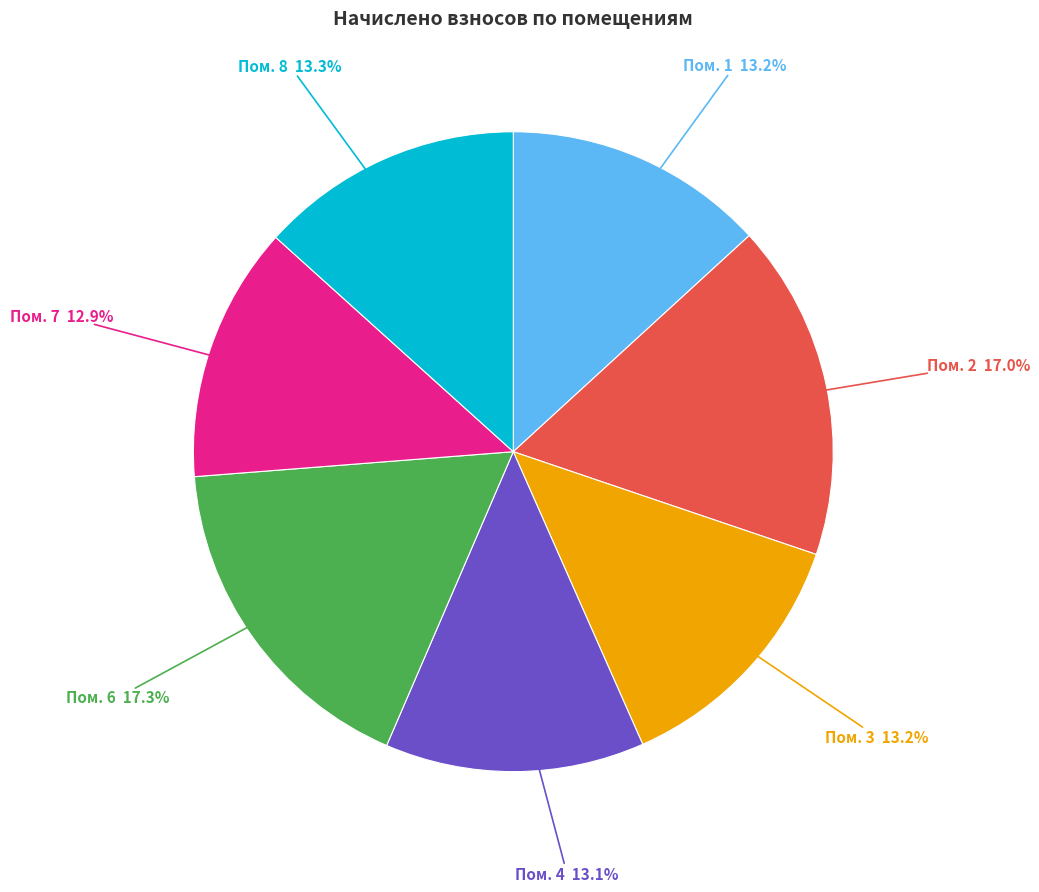

Does any single category account for the majority?

No